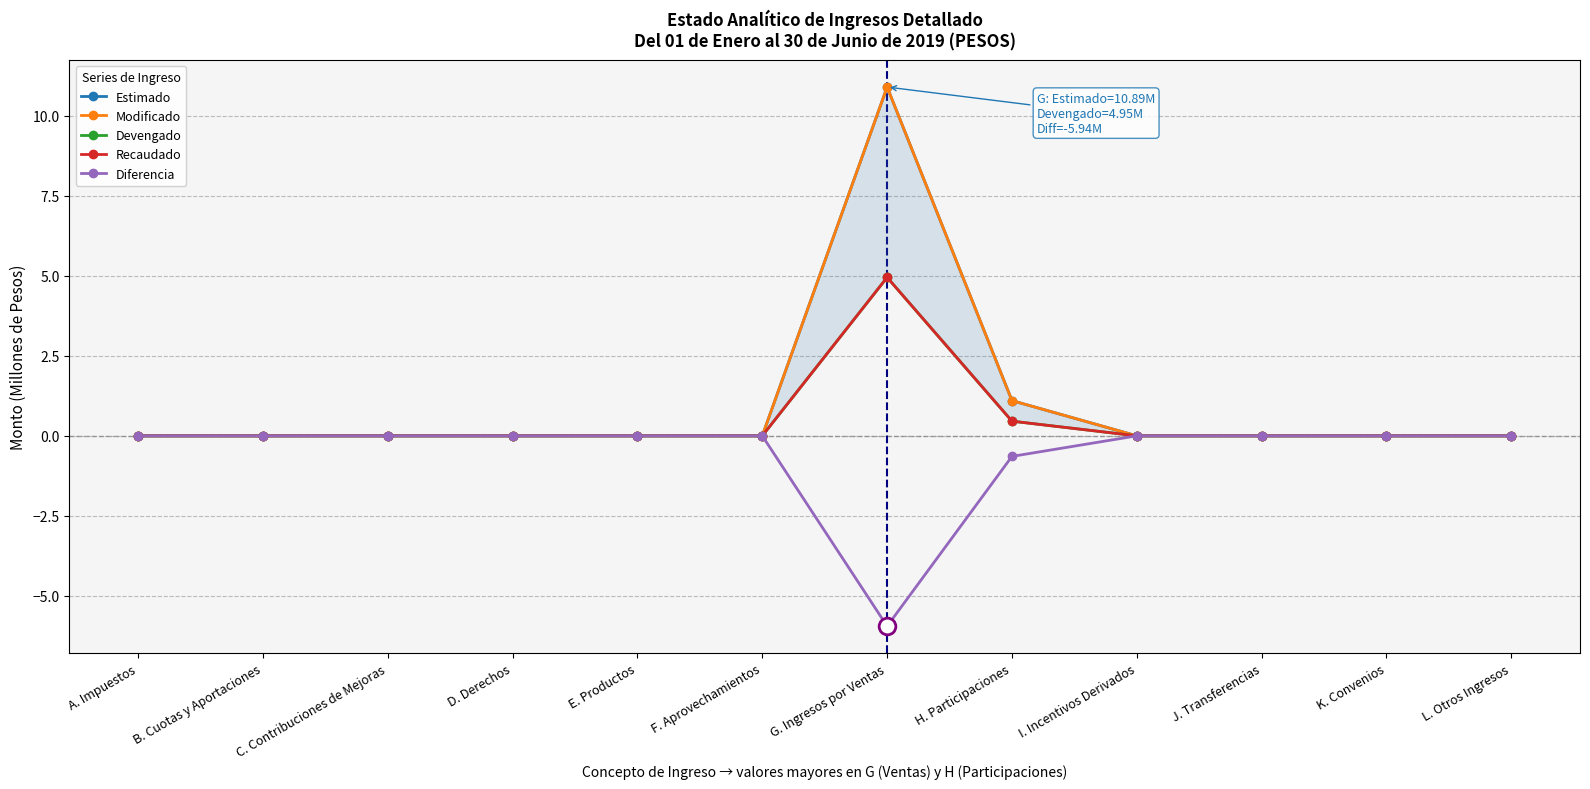

True or false: Recaudado and Estimado cross at least once.

False